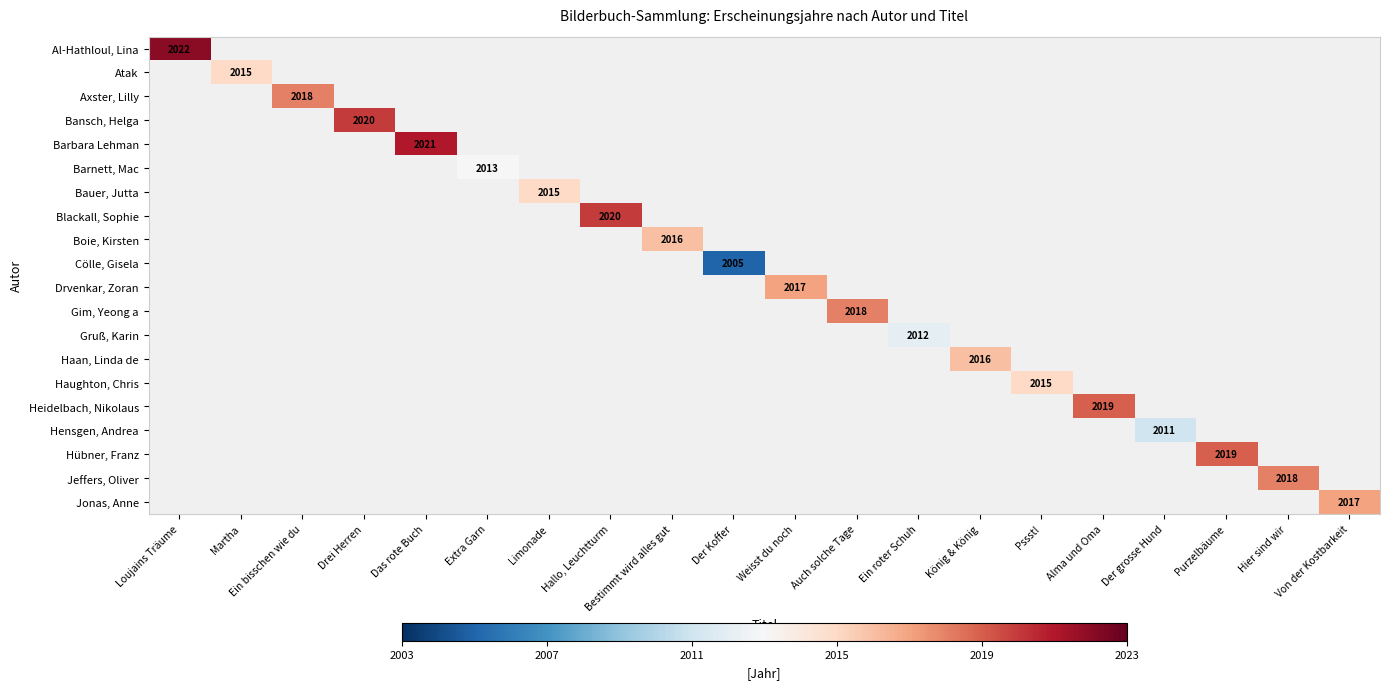

The value of Hübner, Franz at Purzelbäume is 3086. True or false?

False